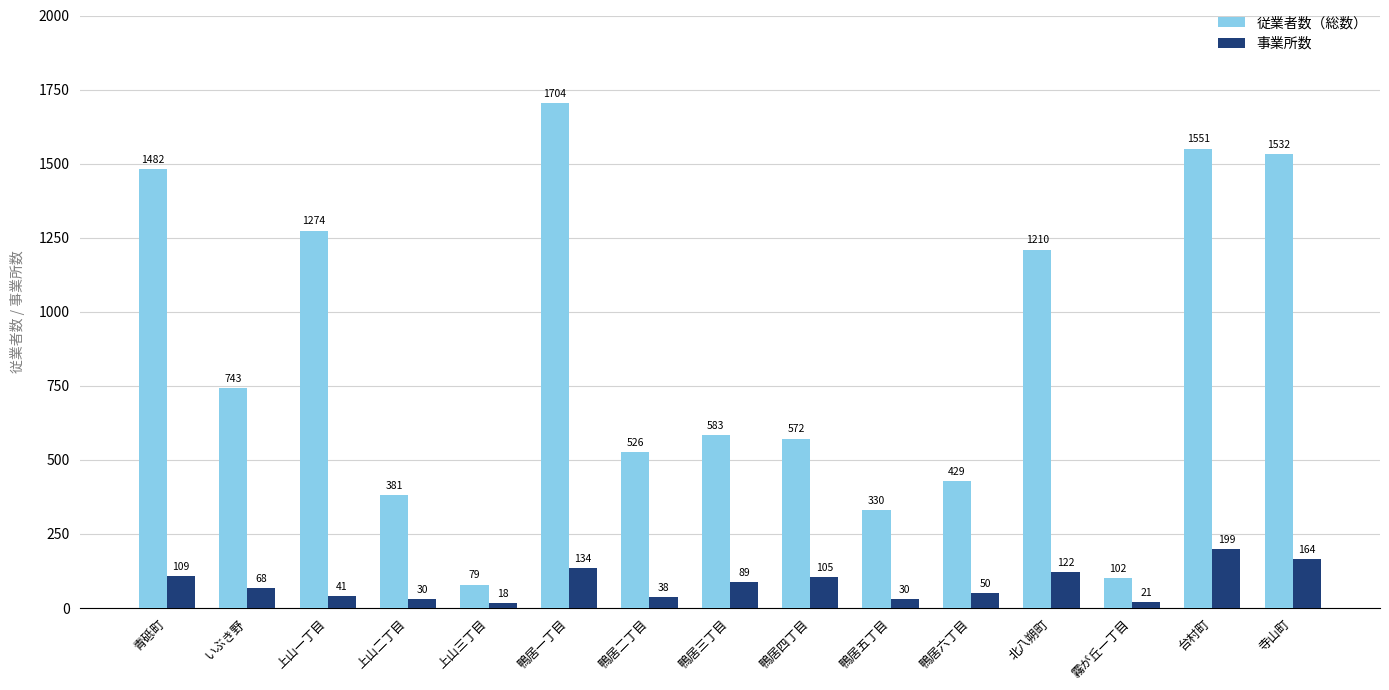

List the series in order of their peak value, lowest first.

事業所数, 従業者数（総数）